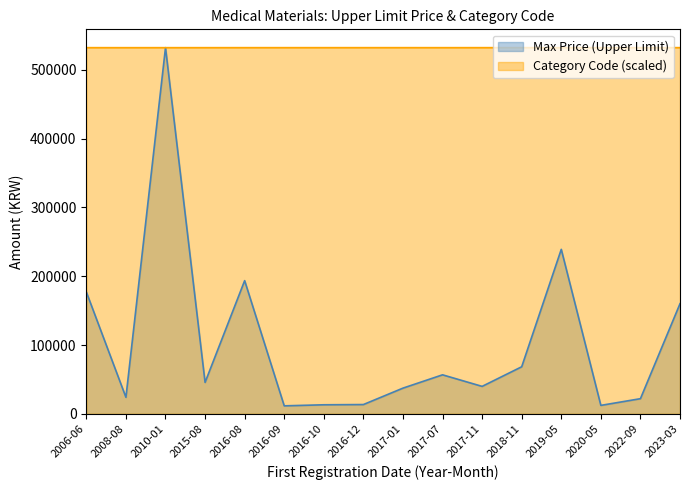

What is the lowest value of the Category Code series?

532072.1